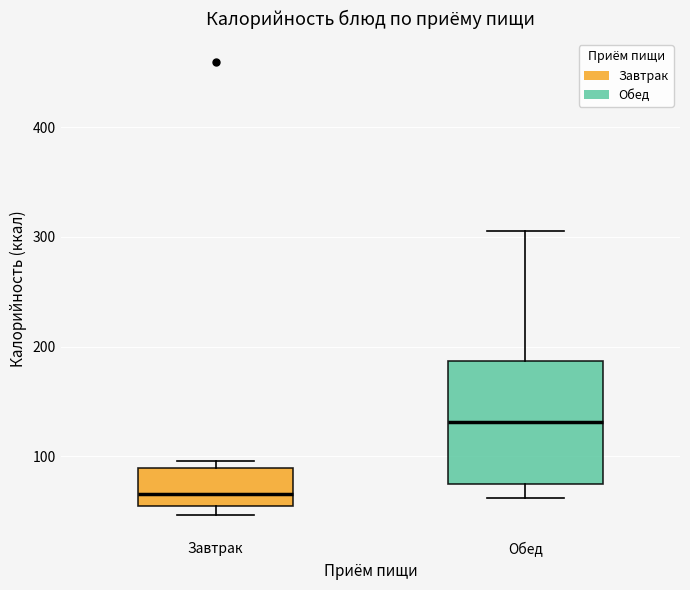

Which box is the tallest, from its lower edge to its upper edge?

Обед